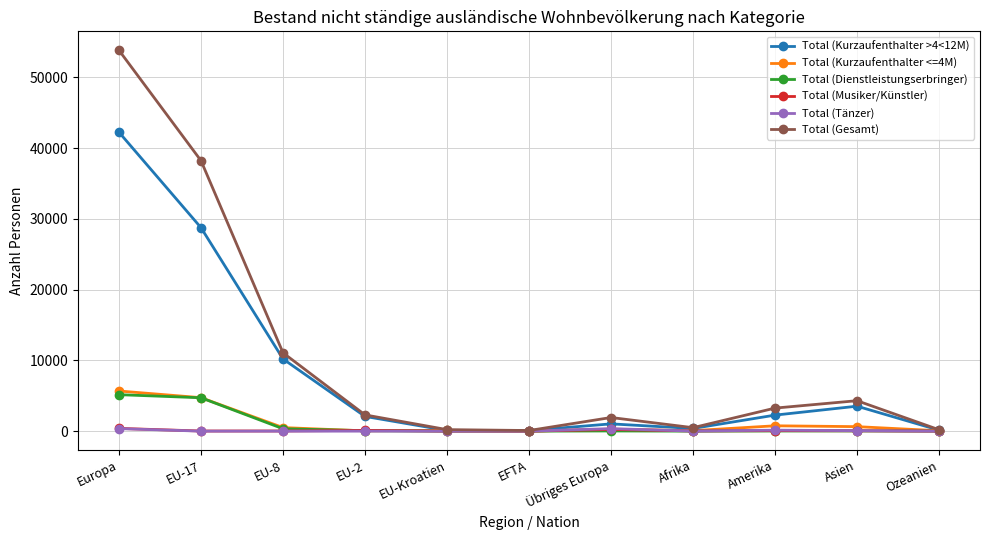

True or false: Total (Kurzaufenthalter <=4M) has more than 0 interior local peaks.

True